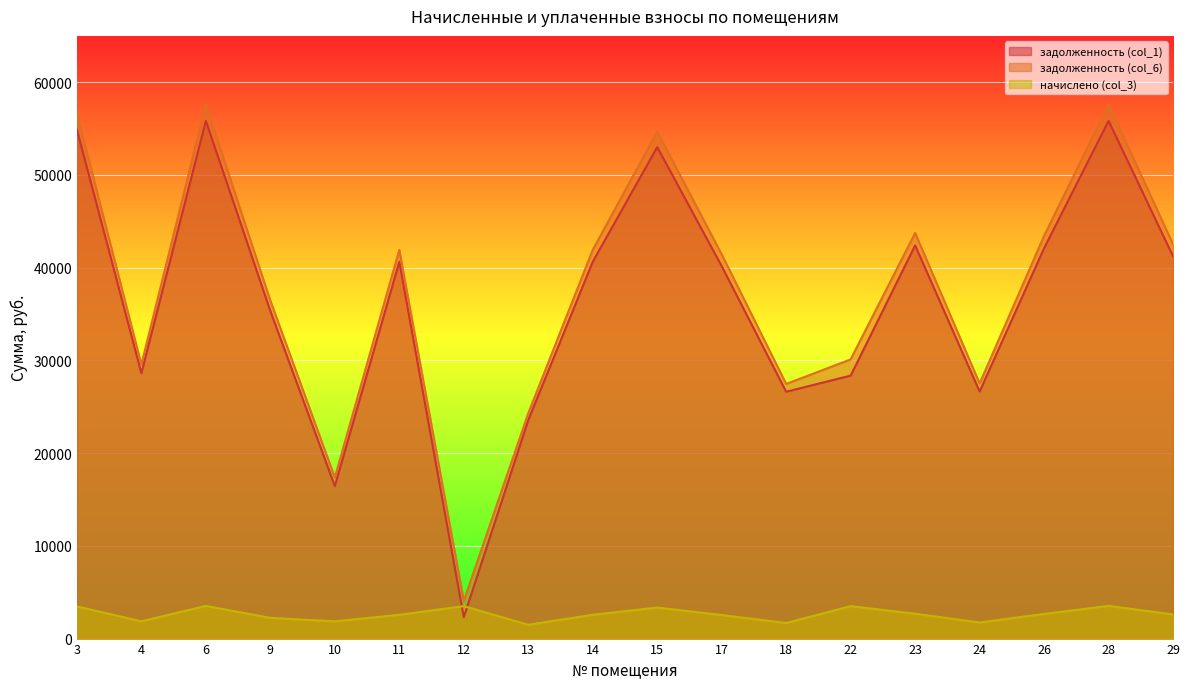

How many interior local peaks does the задолженность (col_6) series have?

5